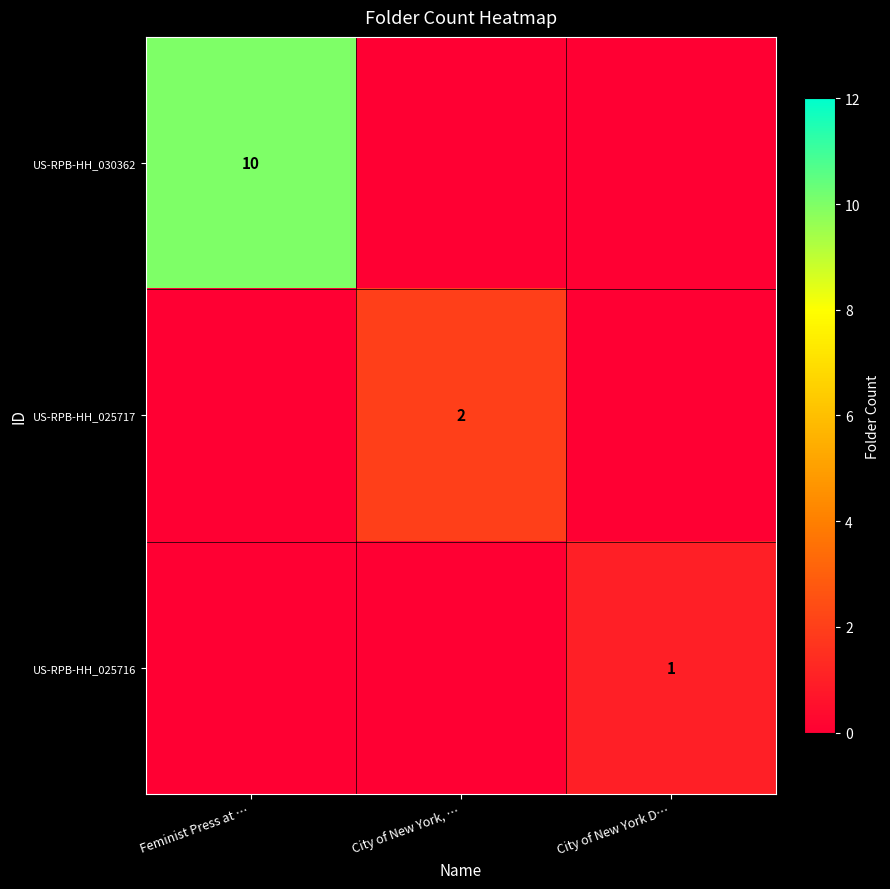

True or false: US-RPB-HH_030362 has a value of 5 at Feminist Press at ….

False